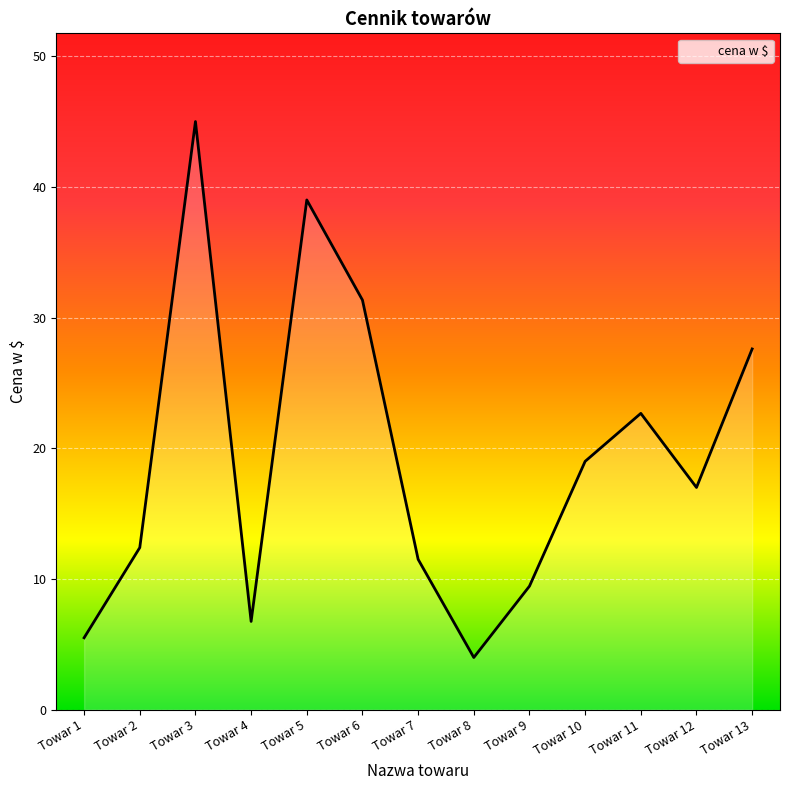

The value at Towar 6 is 41.3. True or false?

False